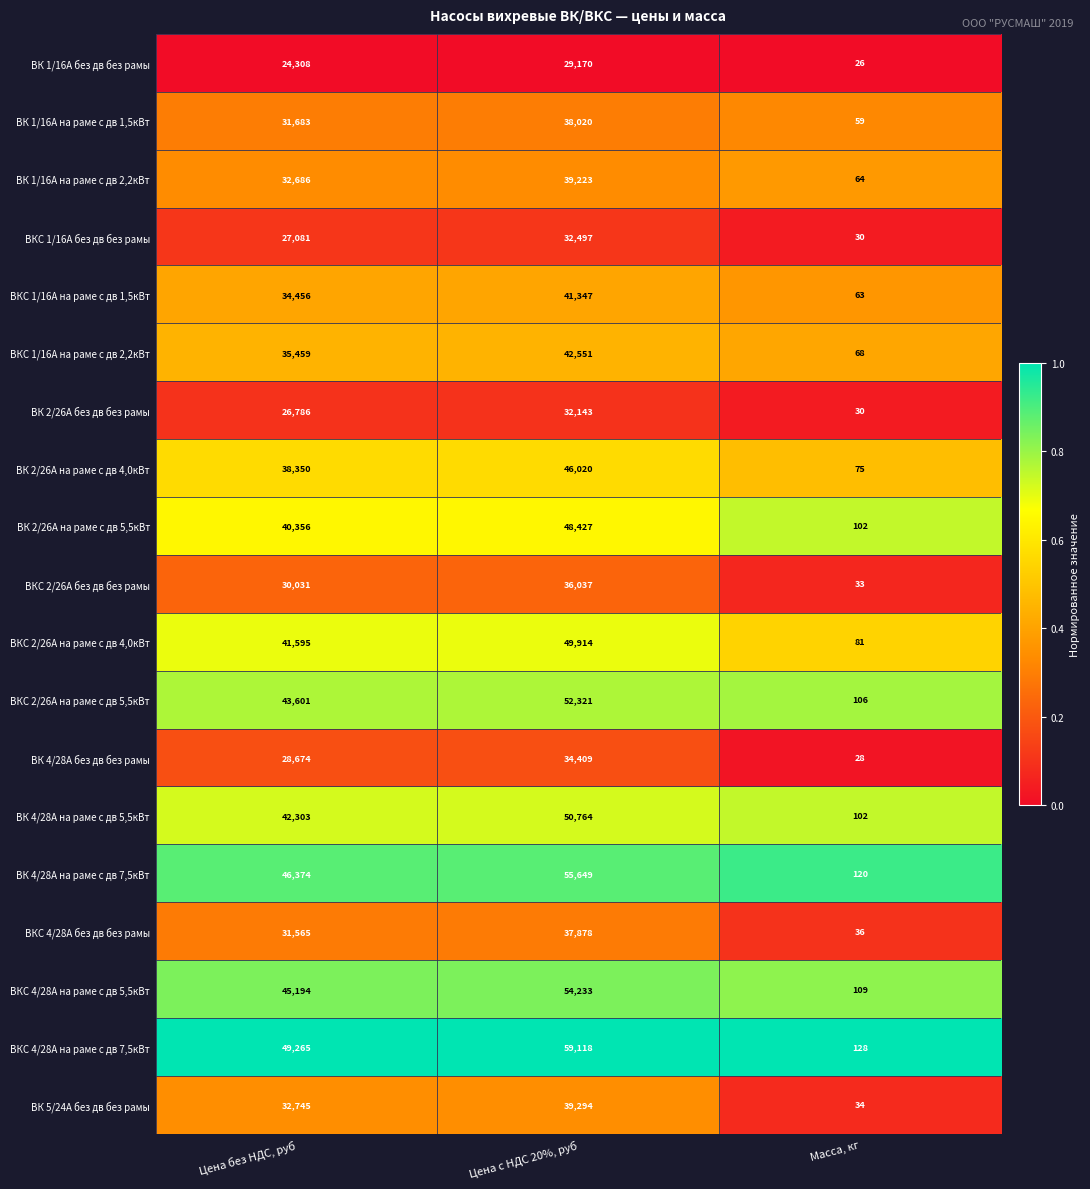

True or false: ВК 5/24А без дв без рамы has a value of 61 at Масса, кг.

False